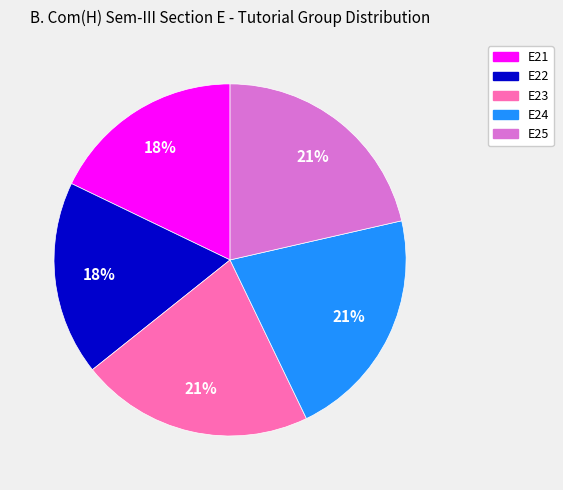

Count the number of slices in the pie.

5